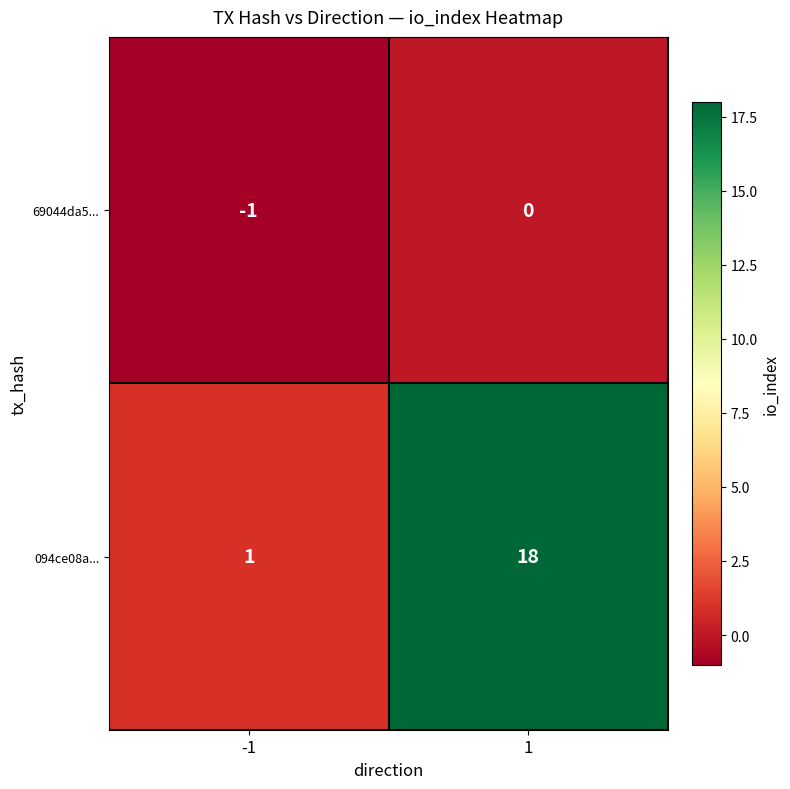

At how many categories does at least one series exceed 5?

1